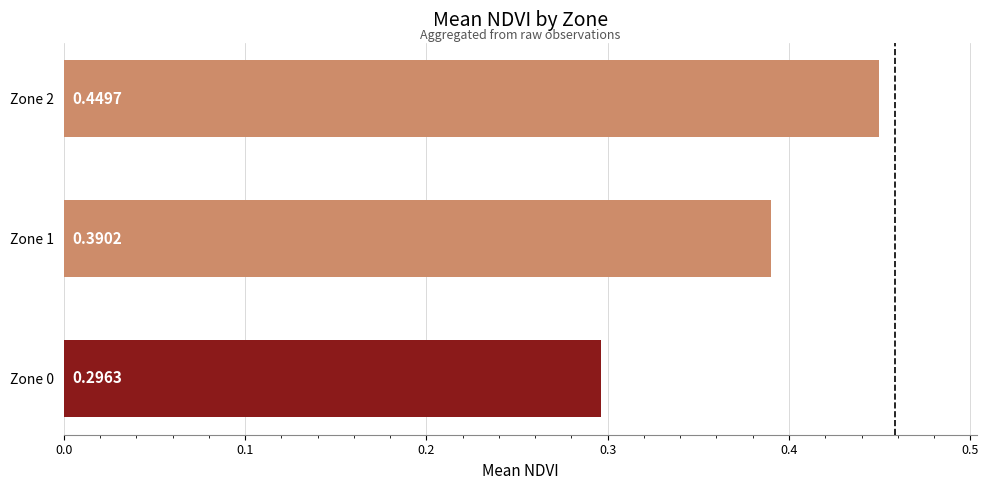

What is the difference between the maximum and minimum values?

0.2